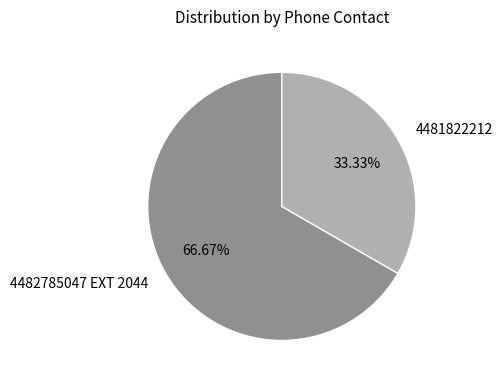

What is the smallest slice in the pie chart?

4481822212